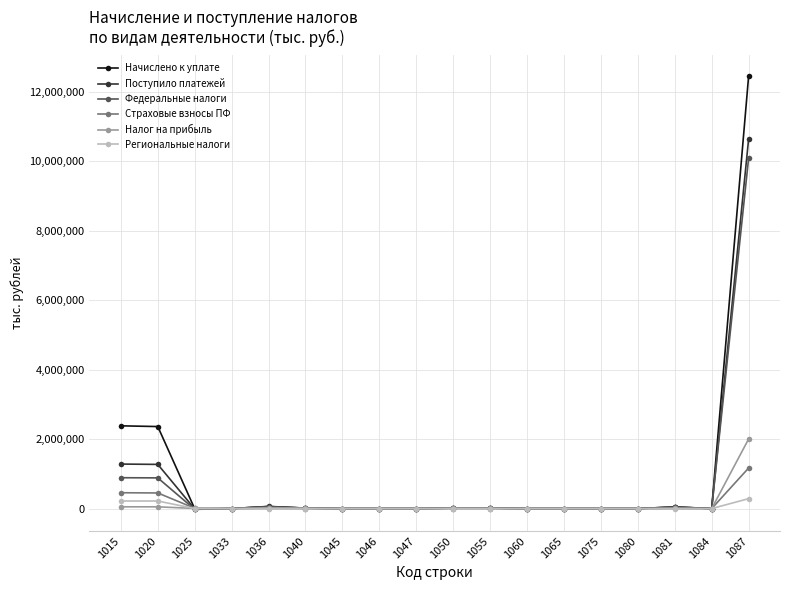

True or false: Начислено к уплате has more than 0 interior local peaks.

True